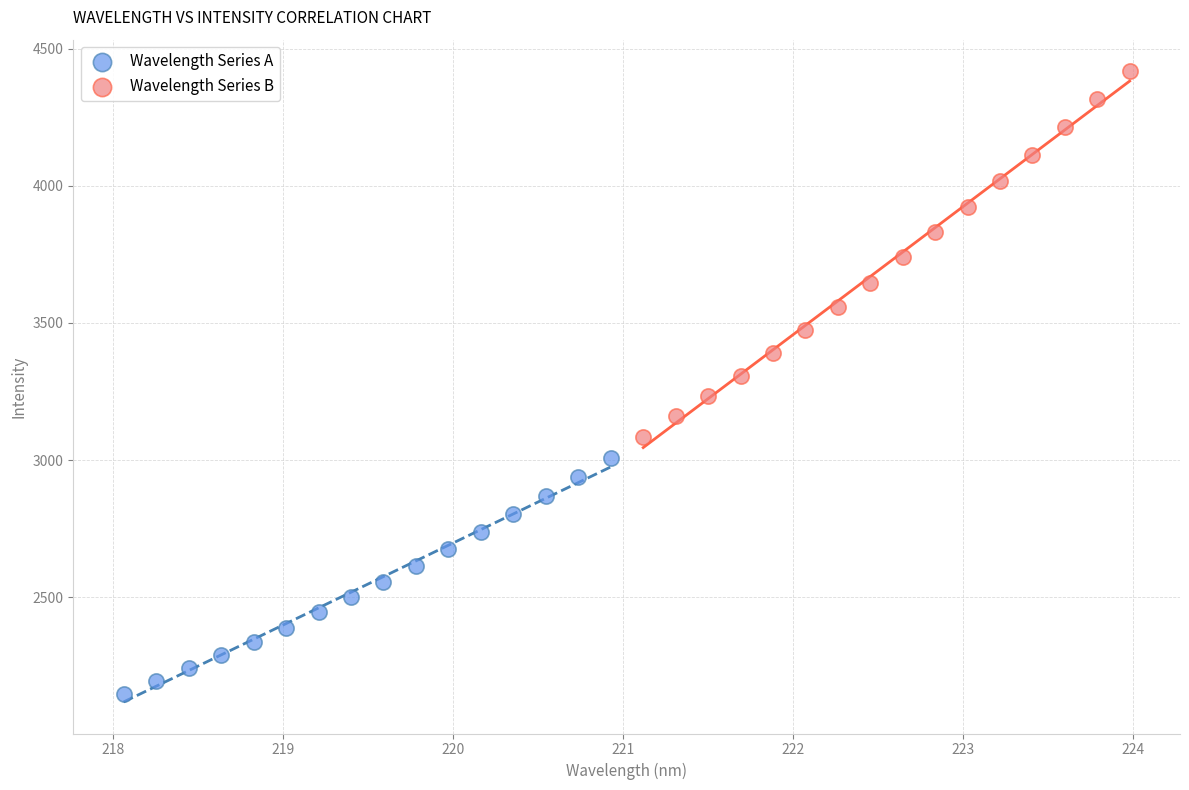

Which series contains the lowest Y value?

Wavelength Series A